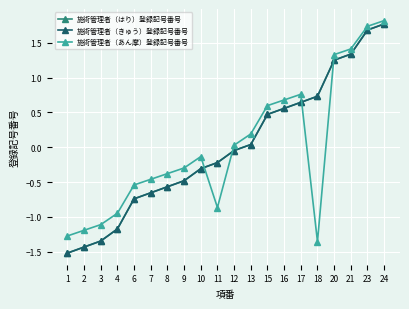

What is the maximum value shown in the chart?

1.8